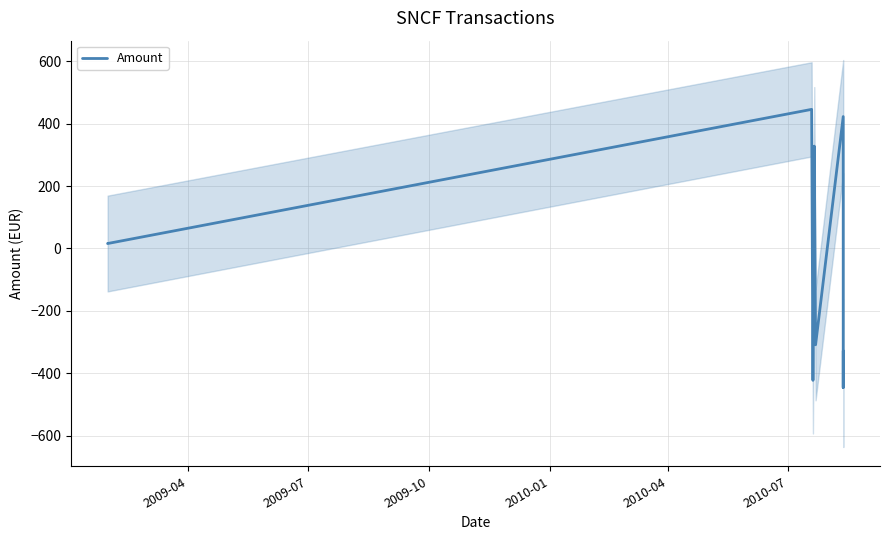

Reading right to left, transcribe all the data shown in this chart.

-328.1	-445.9	308.8	422.8	-308.8	328.1	-422.8	445.9	15.8	15.9